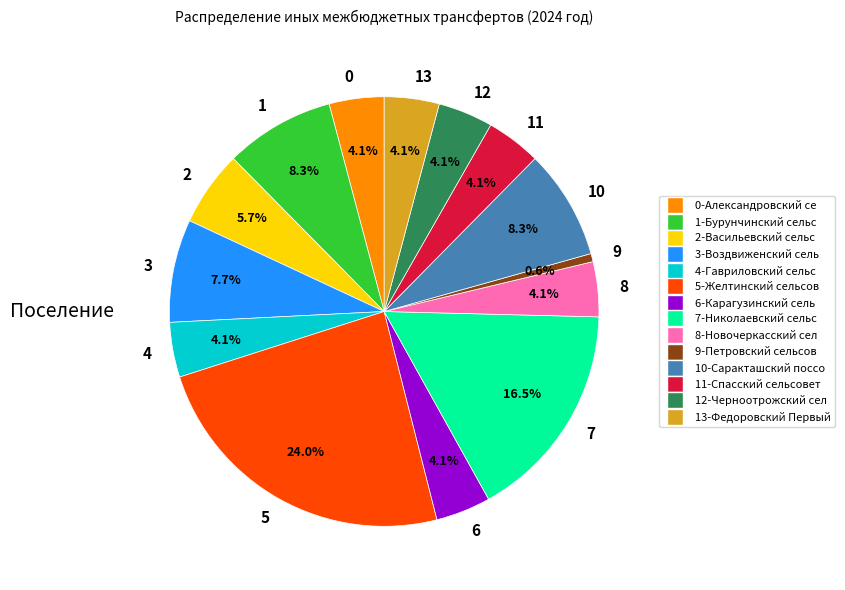

Is there a majority slice in this chart?

No